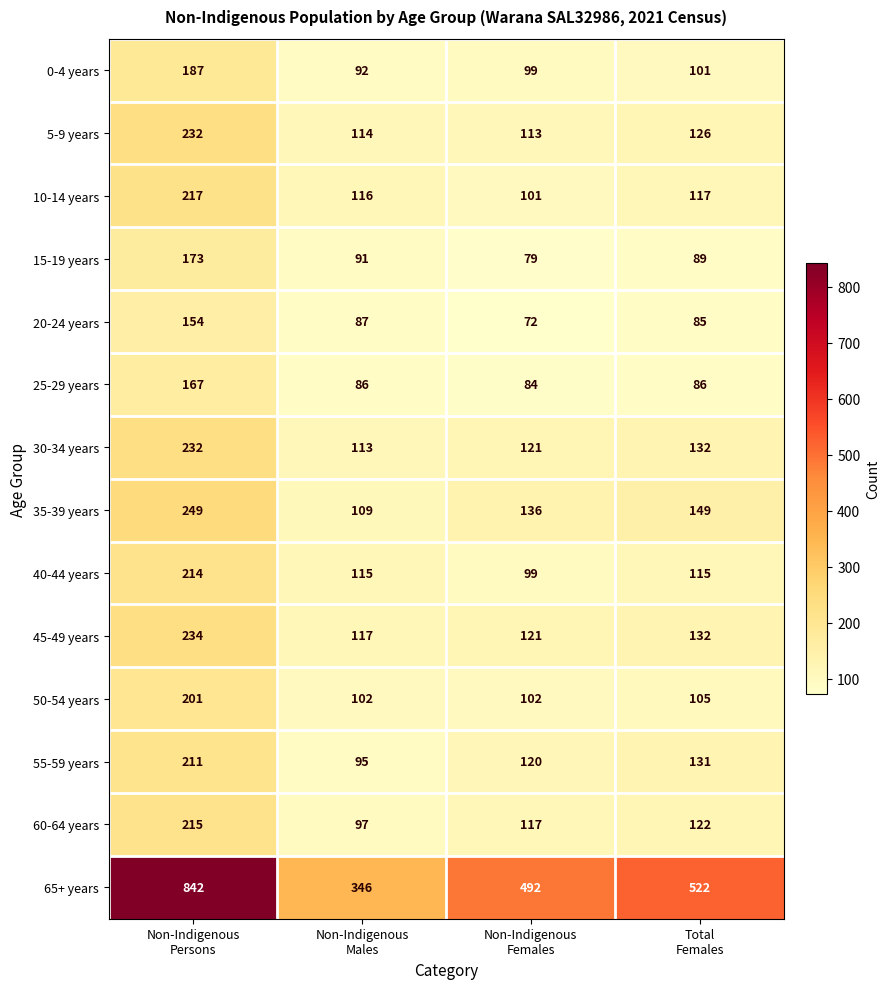

What is the difference between the maximum and second lowest values in the 40-44 years series?

99